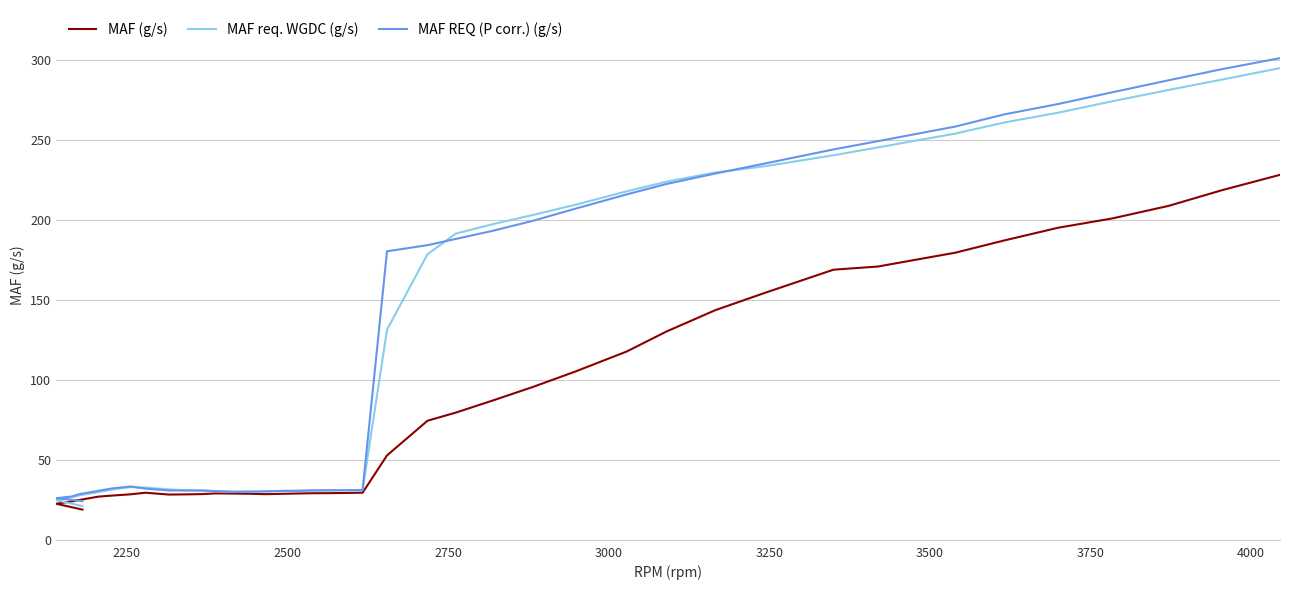

At how many categories does at least one series exceed 93?

19